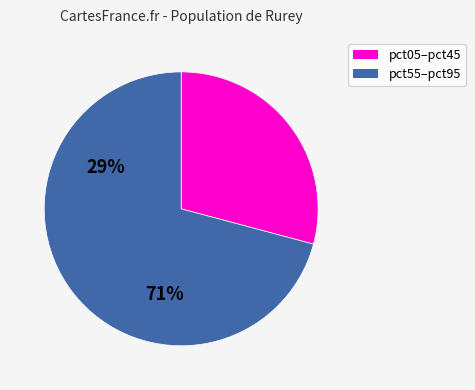

How many segments does this pie chart have?

2